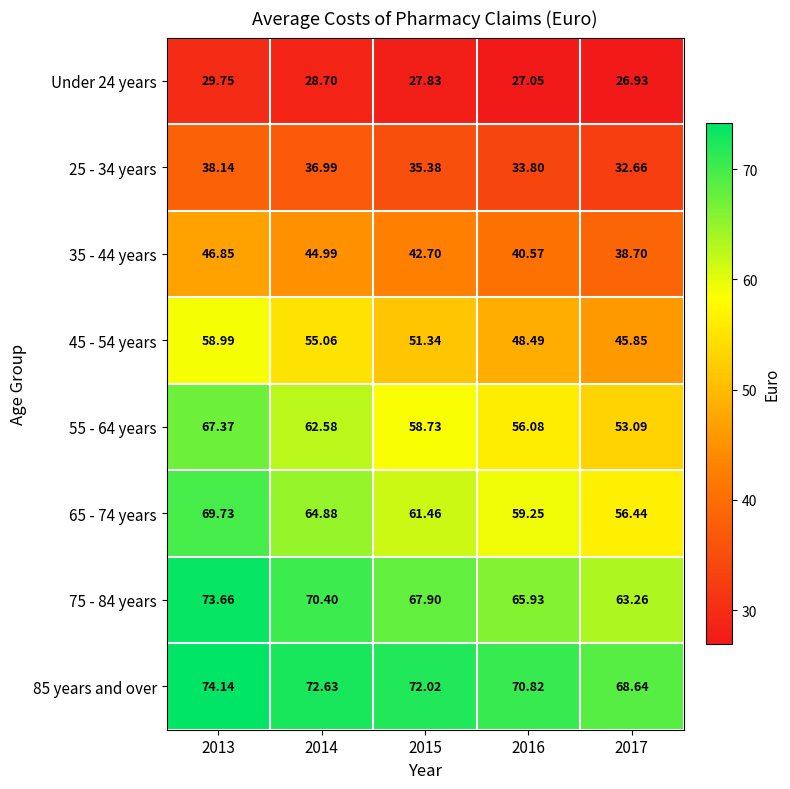

Which series has the largest total across all categories?

85 years and over